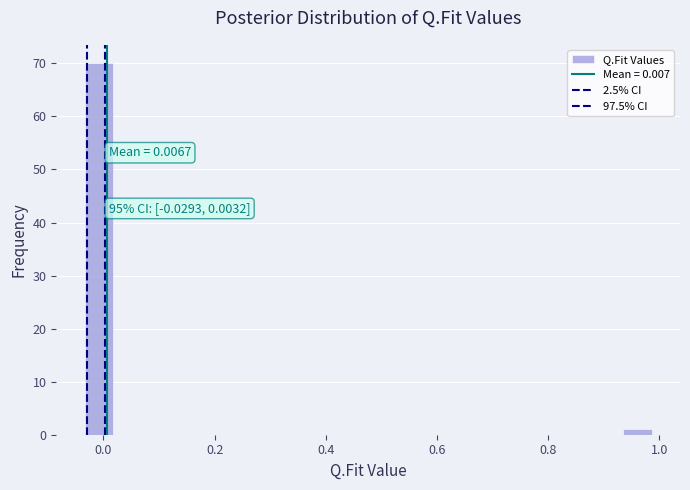

Read against the x-axis, roughly where is the centre of the tallest bar?

0.00